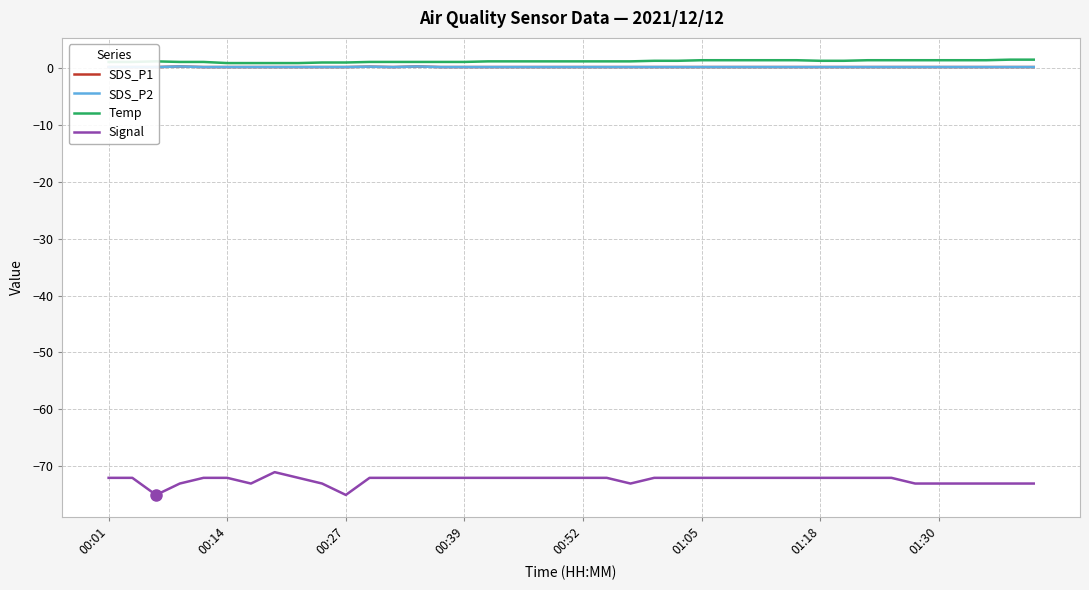

True or false: SDS_P1 has a value of 0.3 at 11.

False